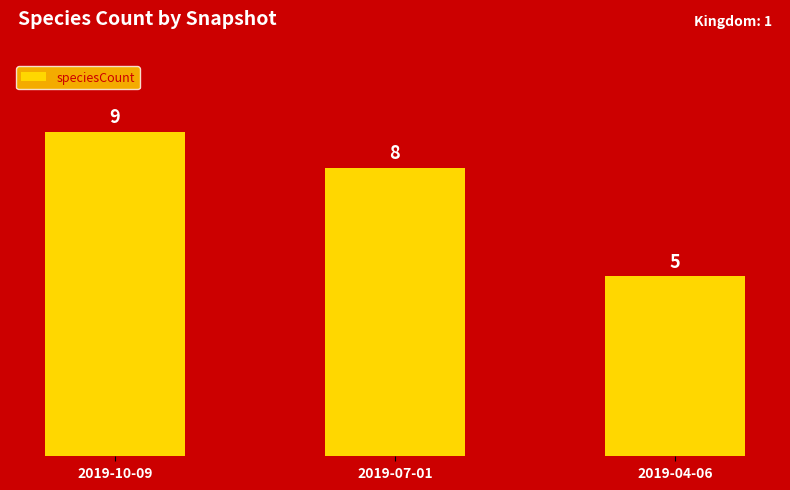

Count the values in the range 5 to 9.

3